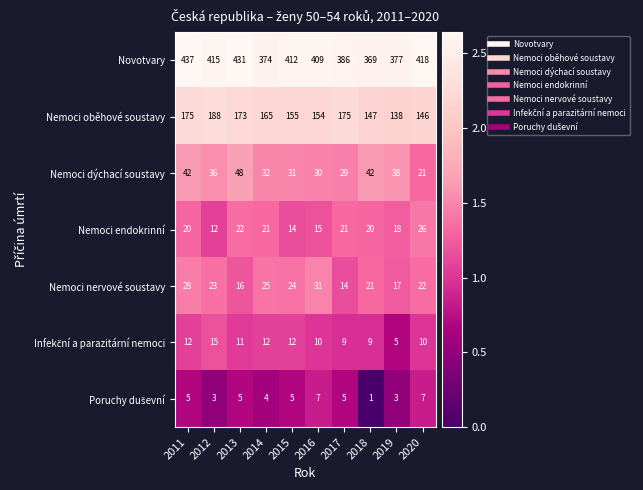

What is the difference between the Nemoci nervové soustavy values at 2016 and 2017?

17